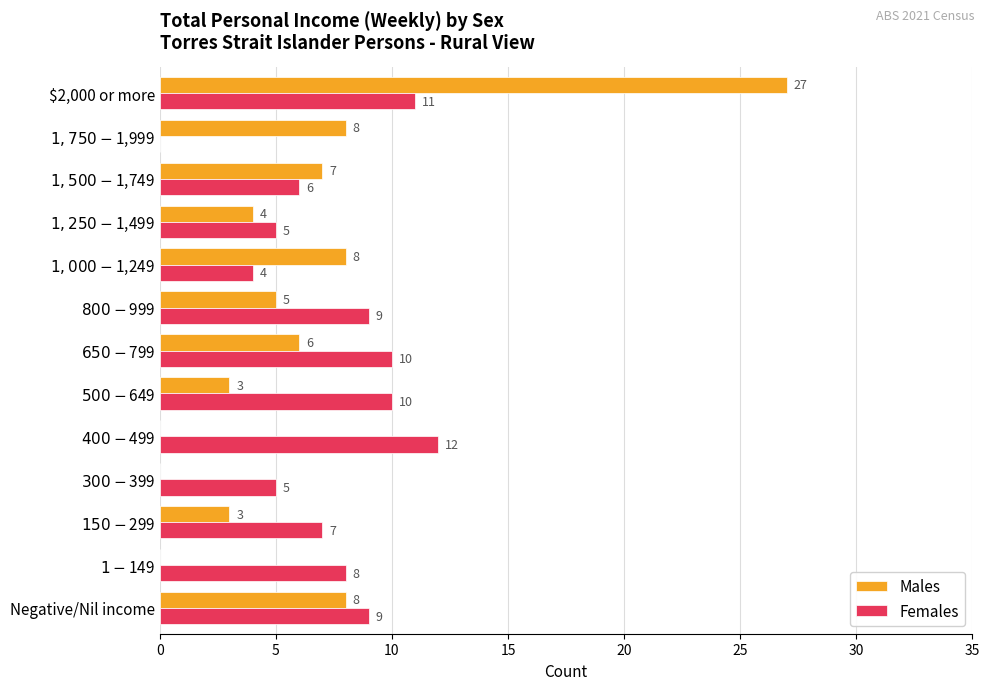

What is the average value of the Males series?

6